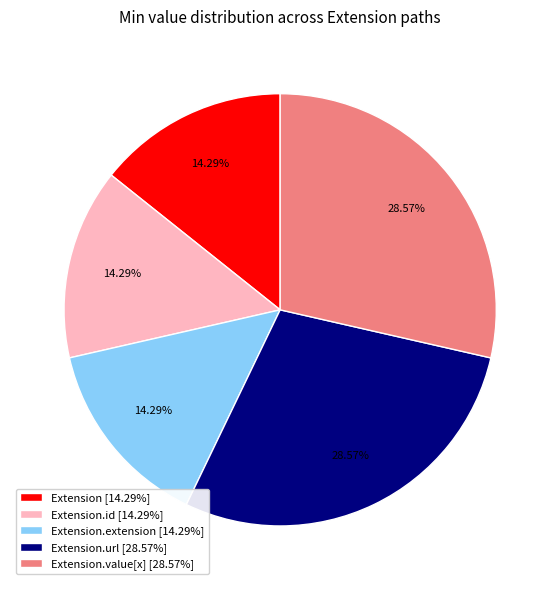

To the nearest percent, what is the average slice percentage?

20%